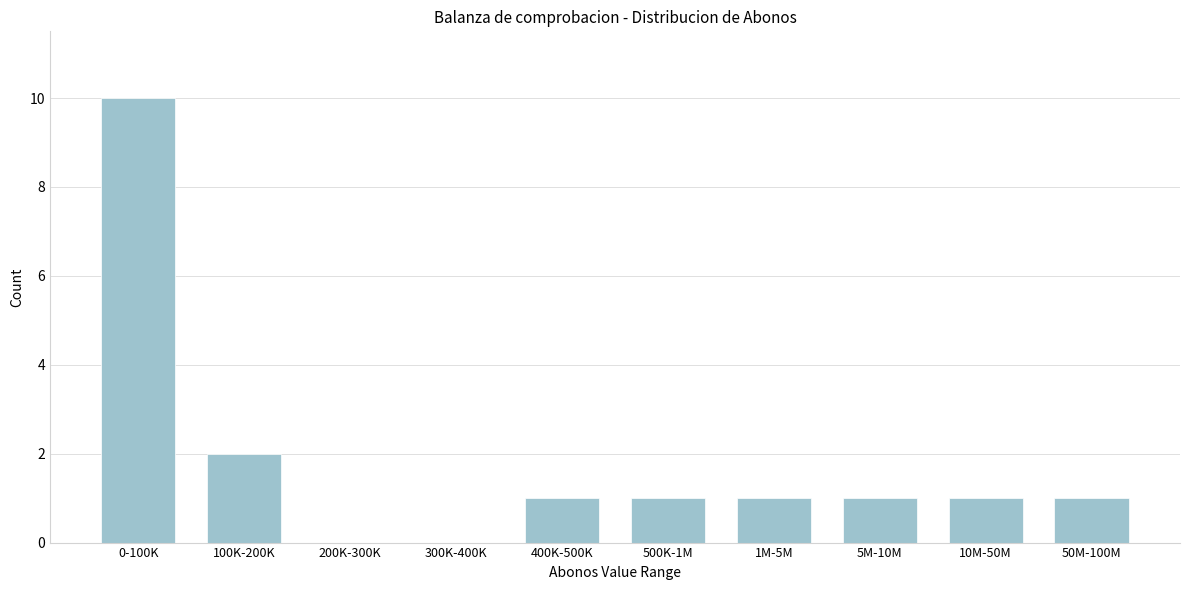

Reading left to right, extract all data points from this chart.

0-100K=10	100K-200K=2	200K-300K=0	300K-400K=0	400K-500K=1	500K-1M=1	1M-5M=1	5M-10M=1	10M-50M=1	50M-100M=1